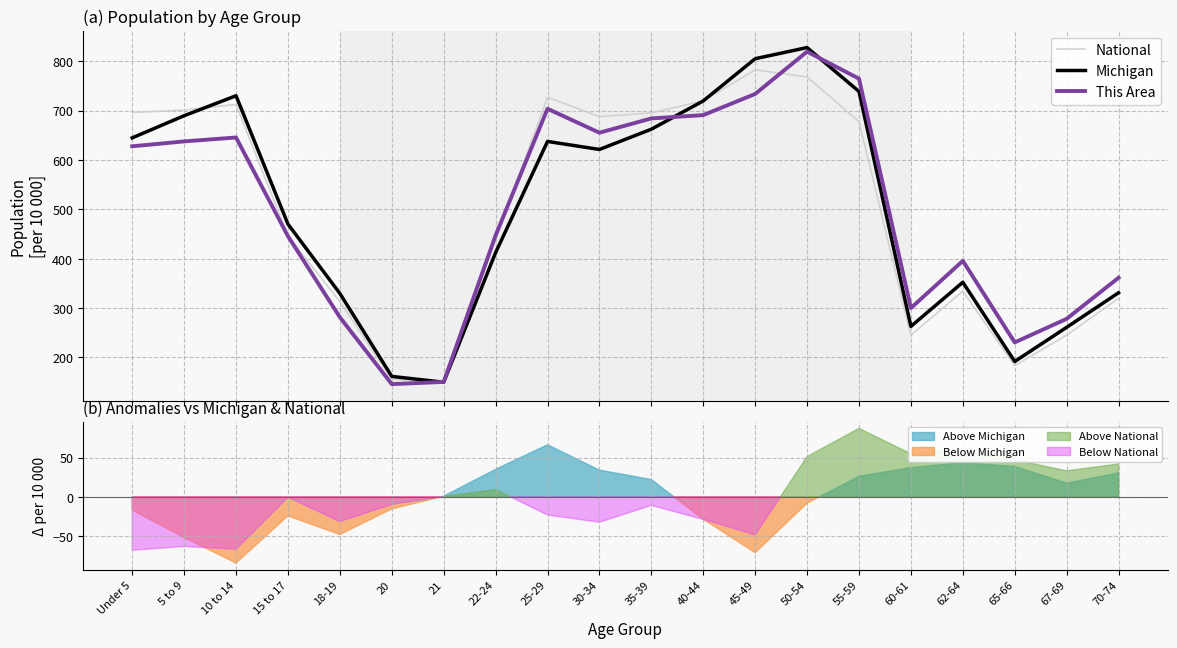

Rank the series by their maximum value, from lowest to highest.

National, This Area, Michigan